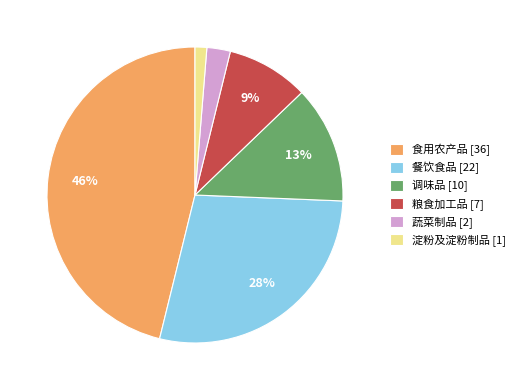

The 粮食加工品 slice represents 9% of the pie. True or false?

True